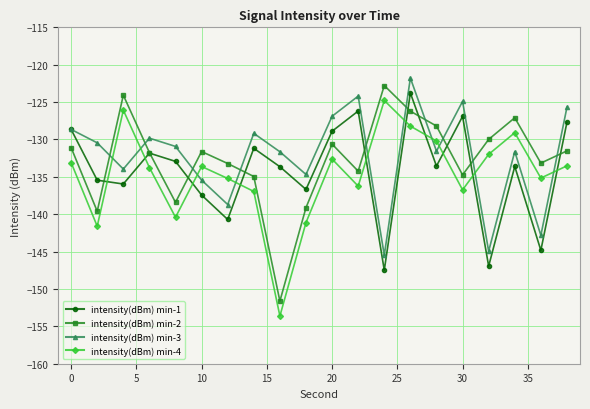

What is the value of the intensity(dBm) min-3 point at the 5th from the left?

-130.9